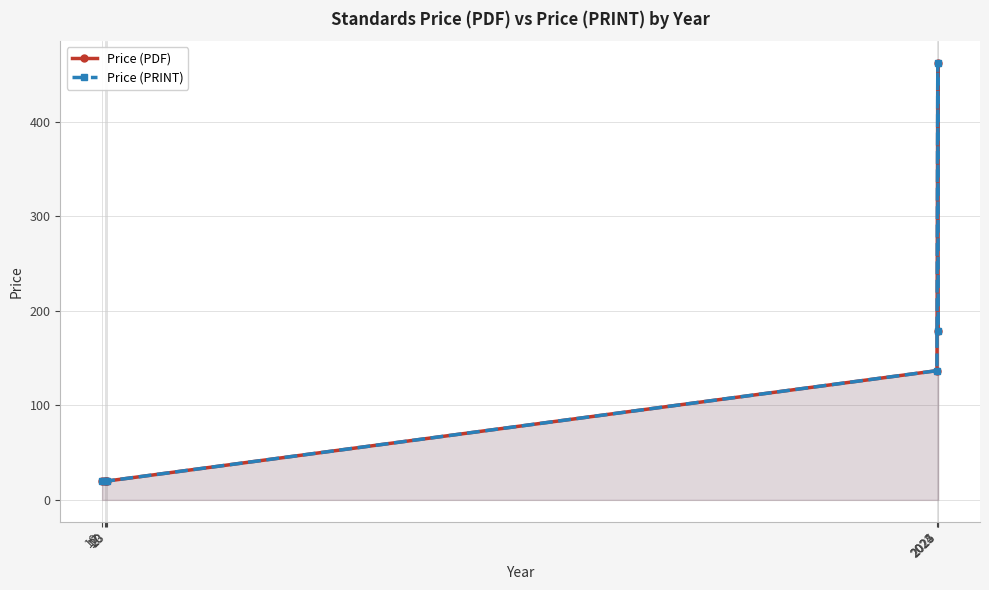

What is the difference between the maximum and minimum values in the Price (PDF) series?

442.0